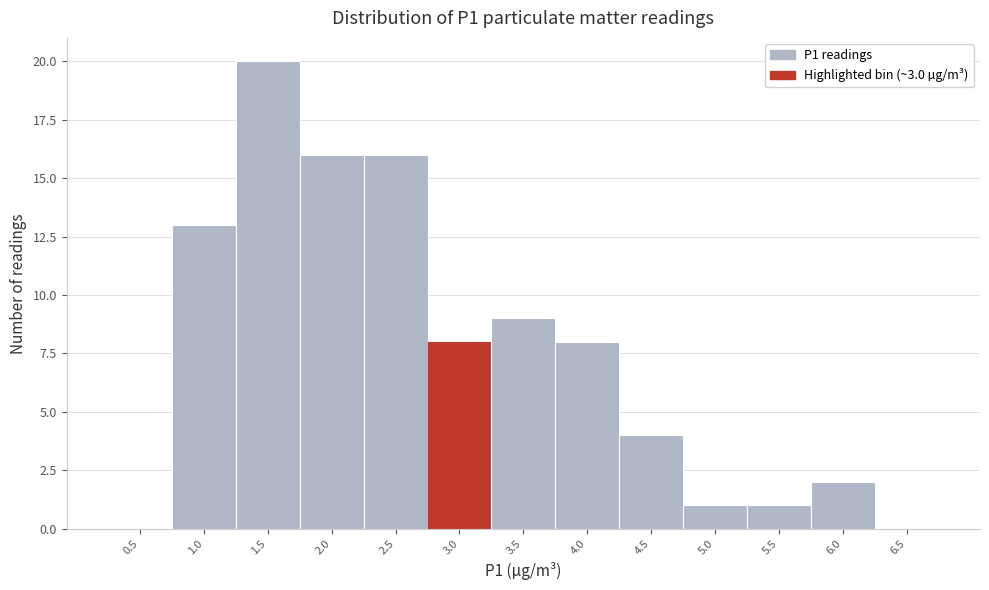

Reading left to right, extract all data points from this chart.

0.5=0	1.0=13	1.5=20	2.0=16	2.5=16	3.0=8	3.5=9	4.0=8	4.5=4	5.0=1	5.5=1	6.0=2	6.5=0